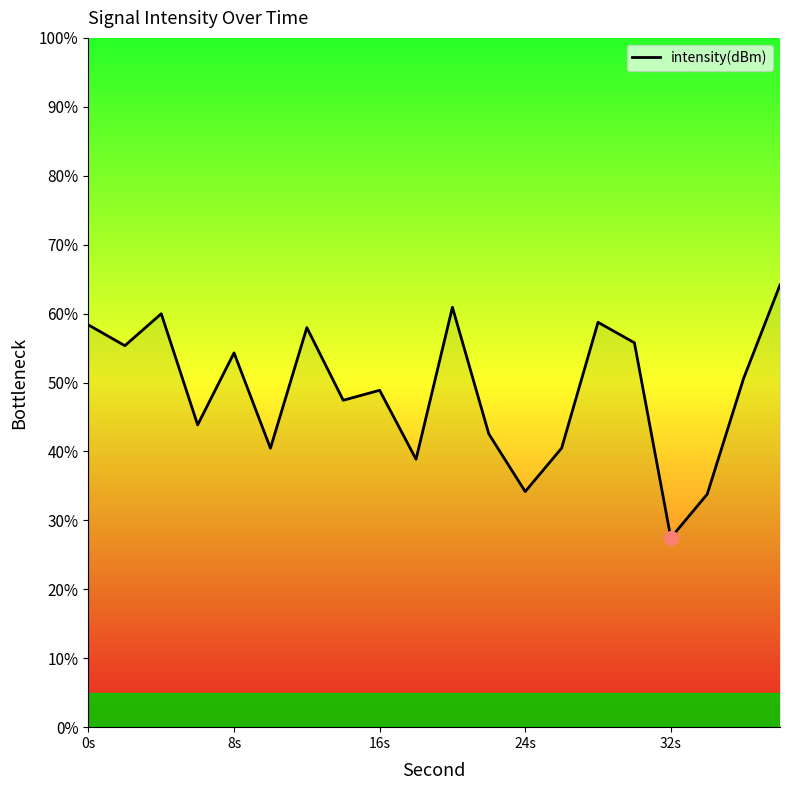

What is the difference between the maximum and minimum values?

36.7